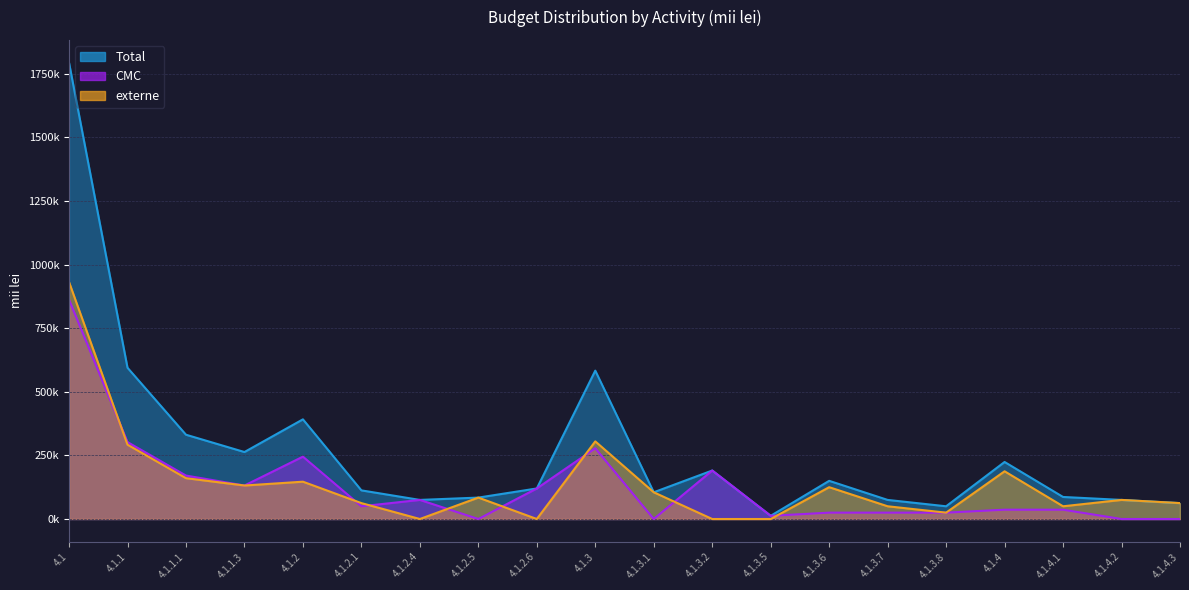

What is the value of the externe point at the 10th from the left?

305000.0